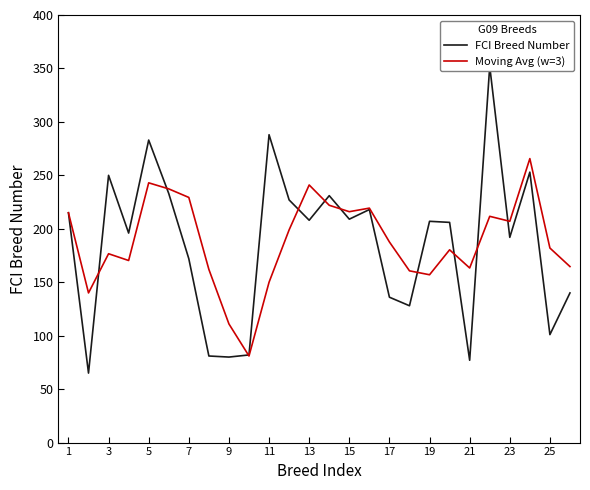

The Moving Avg (w=3) series shows 416.9 at 13. True or false?

False